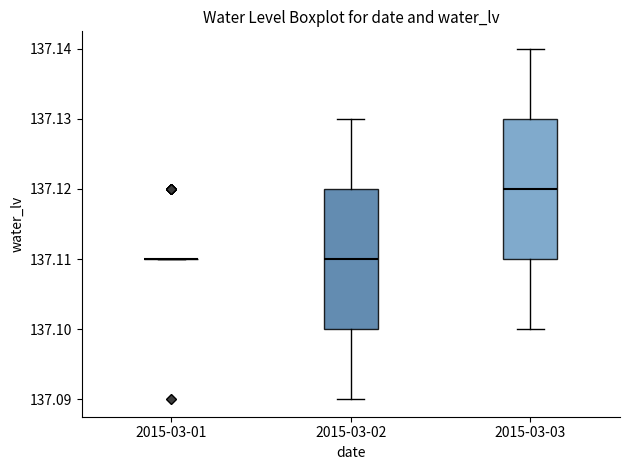

Reading left to right, transcribe this box plot: for each box, give where its median line is, the range the box spans, and where its two whiskers end, as read against the y-axis. The values are not printed on the chart, so give them approximately, as read against the axis.

2015-03-01: box collapsed to a line at 137.11, whiskers 137.11 to 137.11
2015-03-02: median 137.11, box 137.10 to 137.12, whiskers 137.09 to 137.13
2015-03-03: median 137.12, box 137.11 to 137.13, whiskers 137.10 to 137.14